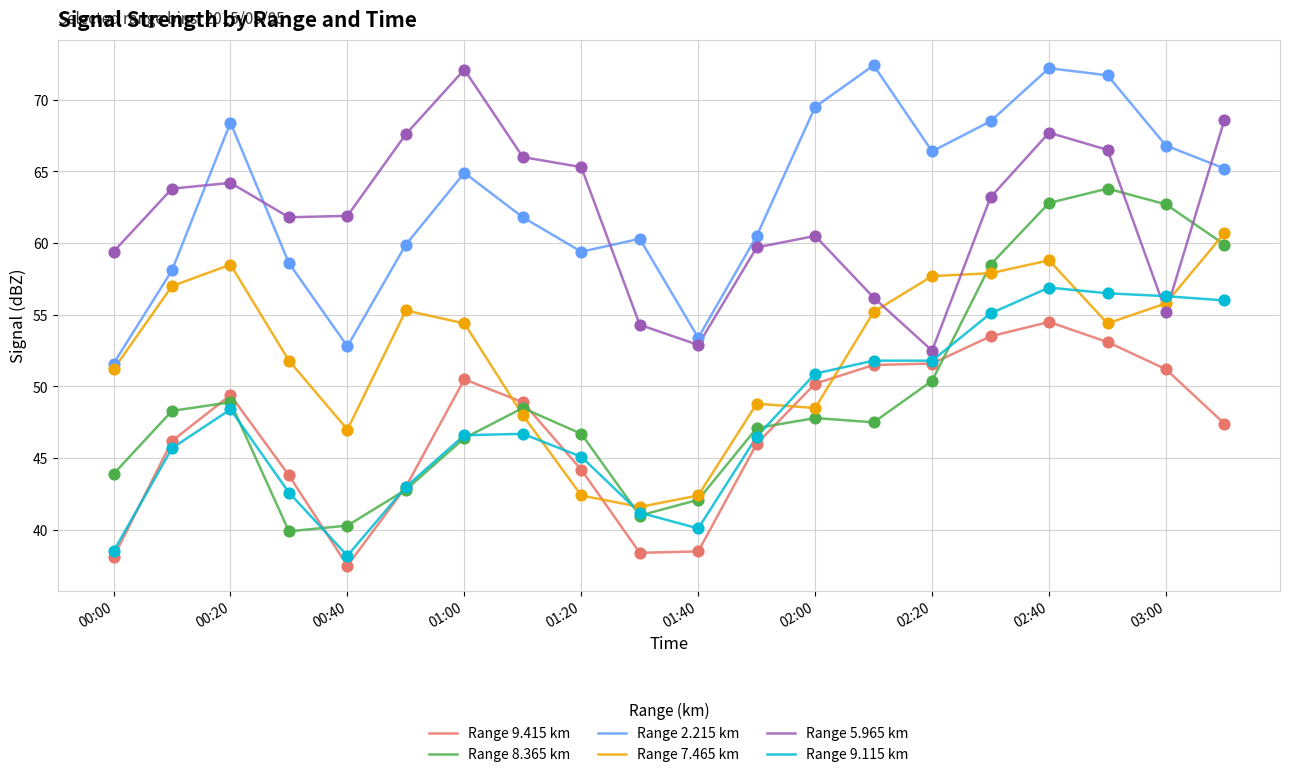

Which series has the largest range (max minus min)?

Range 8.365 km